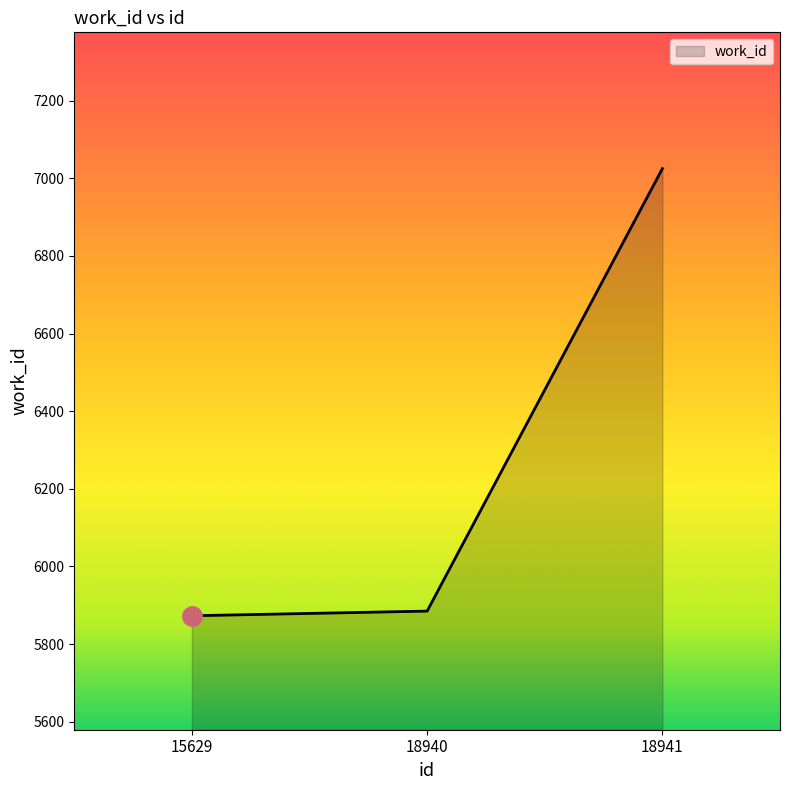

What is the average value?

6261